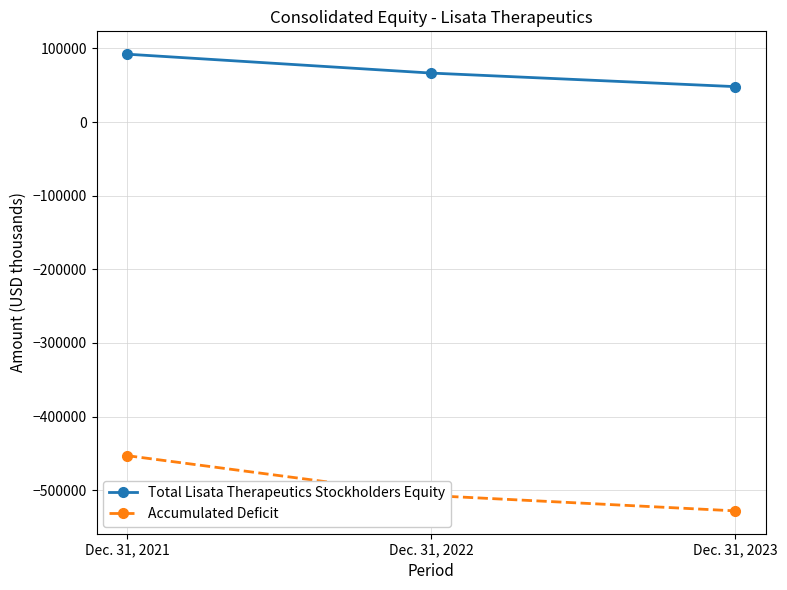

What are all the series names shown in the legend?

Total Lisata Therapeutics Stockholders Equity, Accumulated Deficit